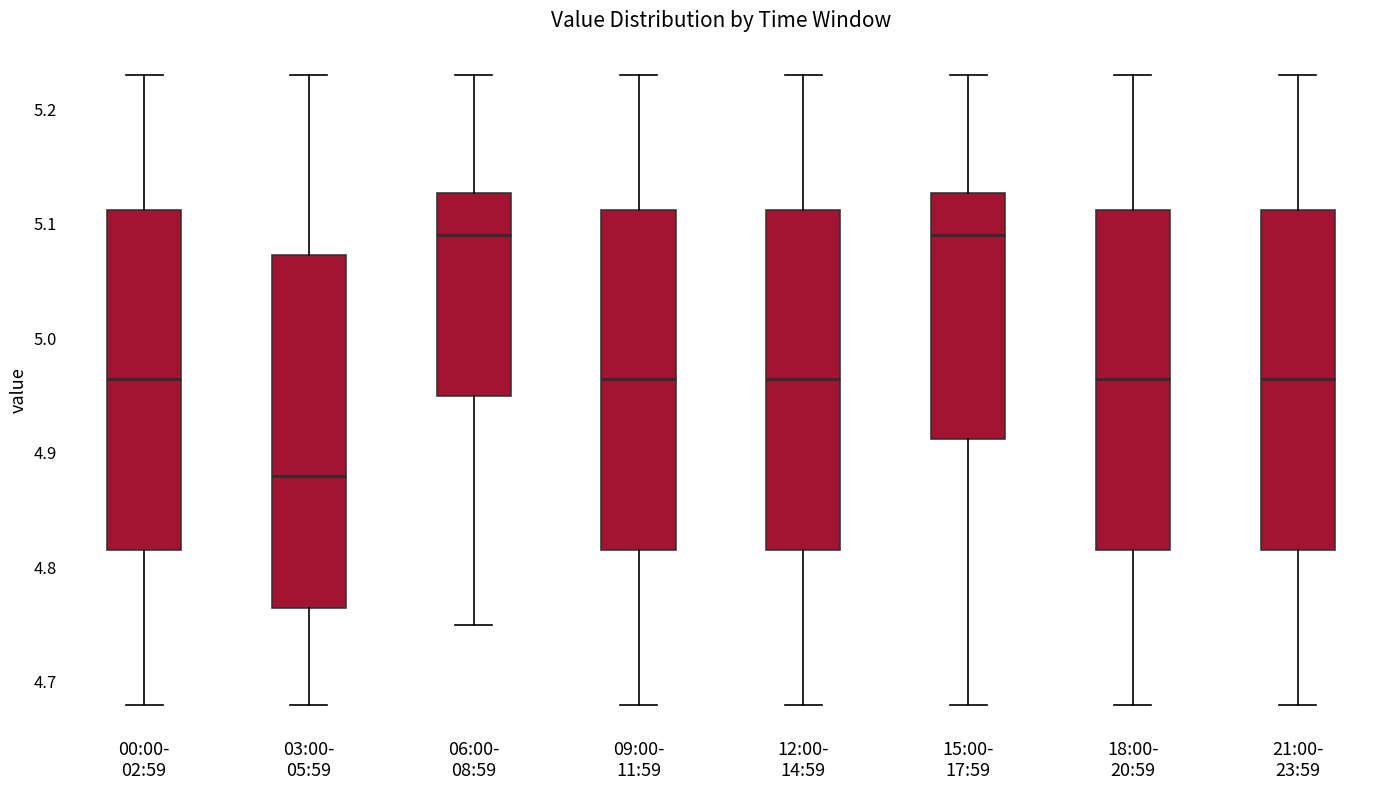

Where does the lower whisker of the box for 15:00- 17:59 end on the y-axis? The values are not printed on the chart, so give them approximately, as read against the axis.

4.68